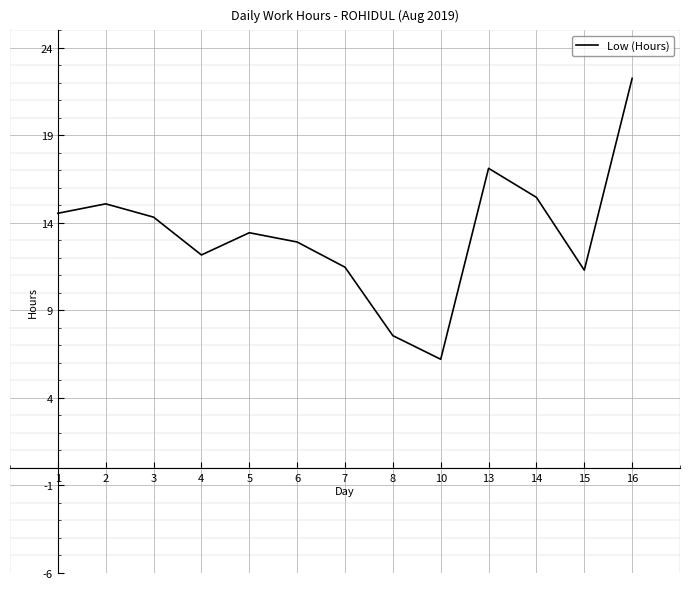

The value at 1 is 14.6. True or false?

True